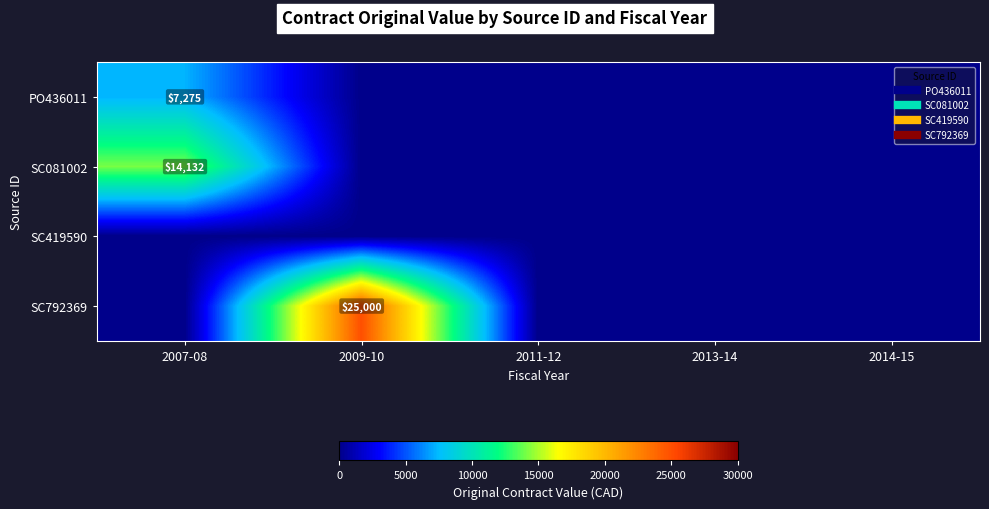

Rank the series by their maximum value, from highest to lowest.

SC792369, SC081002, PO436011, SC419590